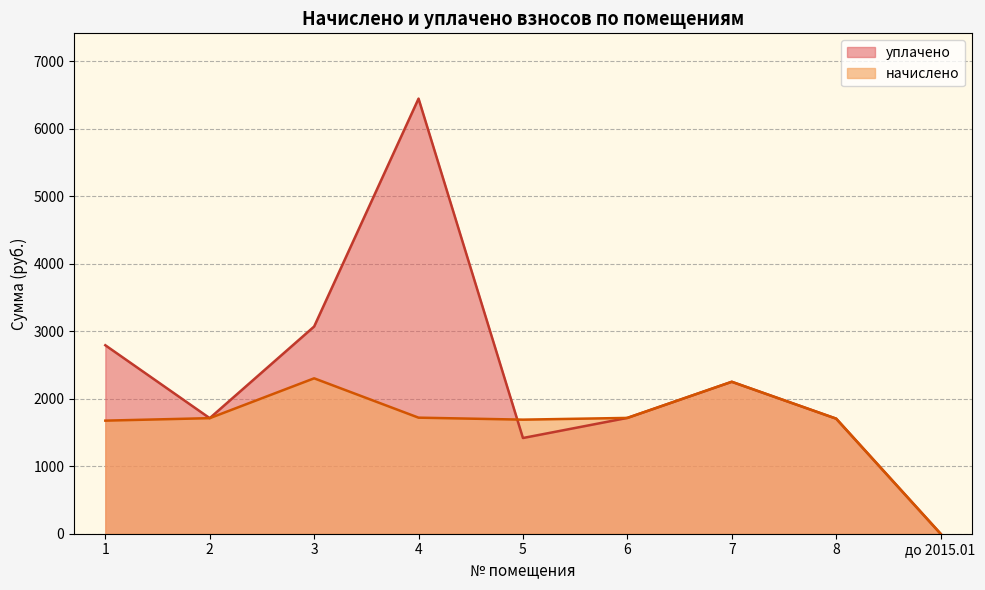

What is the sum of all начислено values?

14770.3